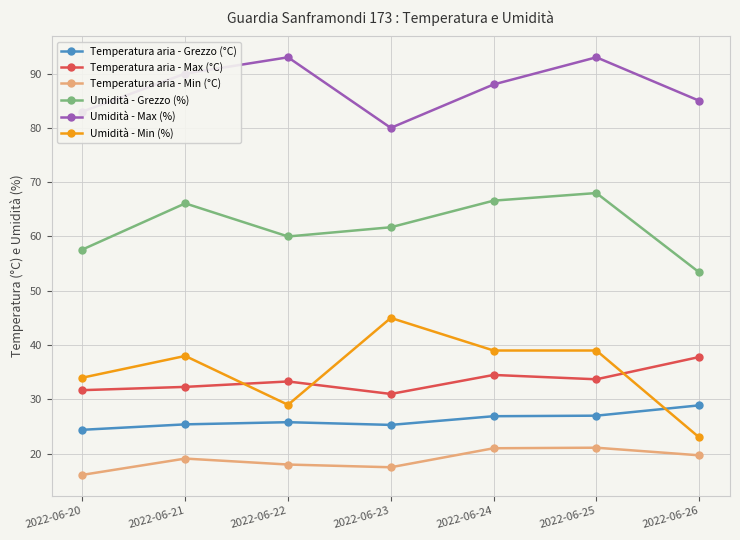

Which series has the largest range (max minus min)?

Umidità - Min (%)